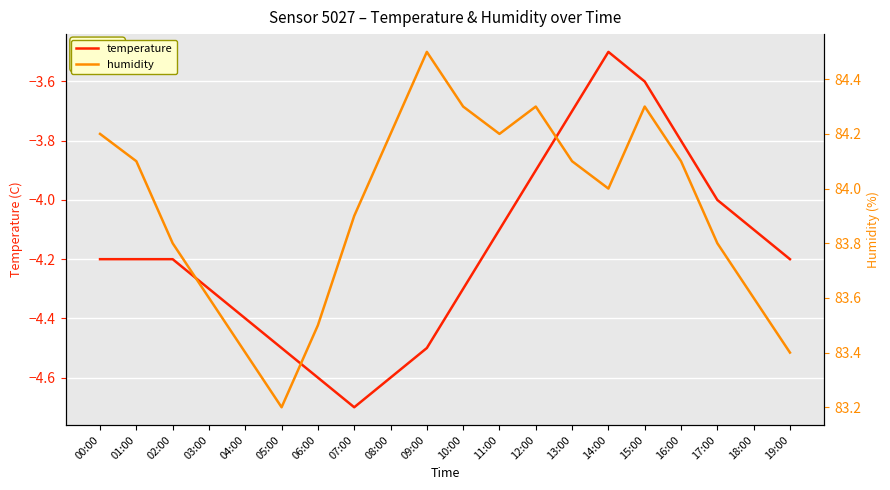

At which category is the sum across all series the highest?

15:00